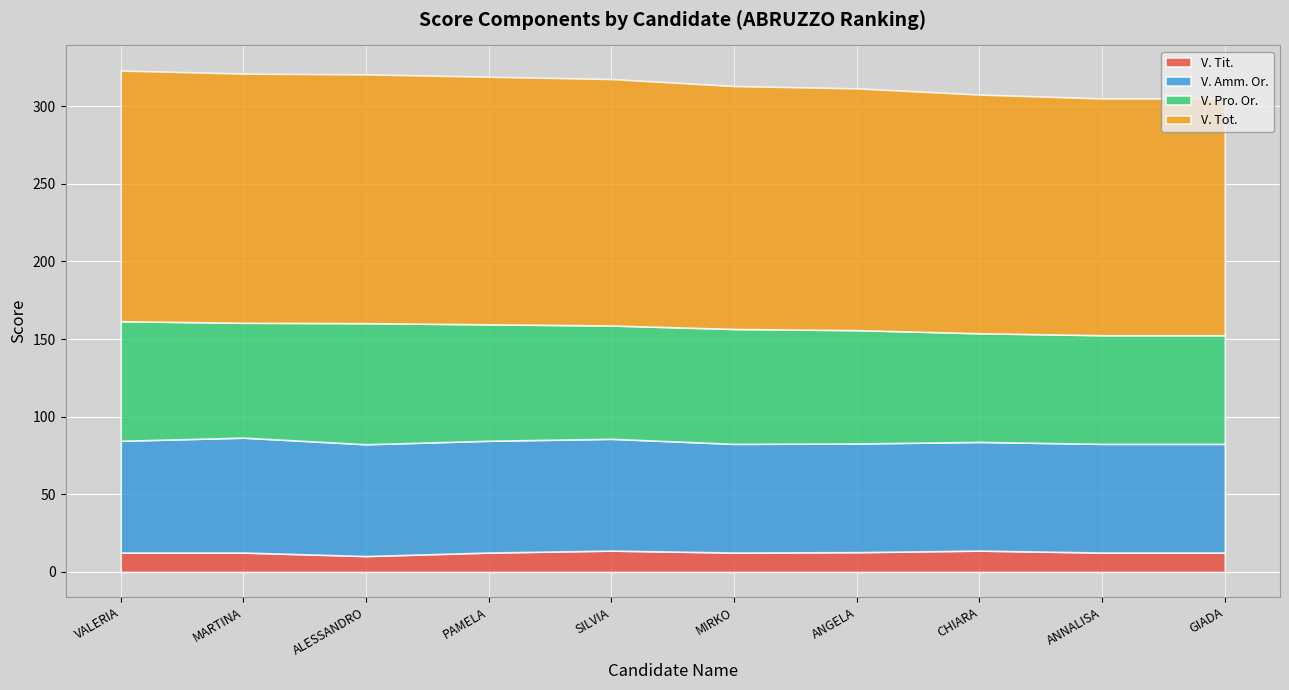

What is the sum of all V. Amm. Or. values?

712.0